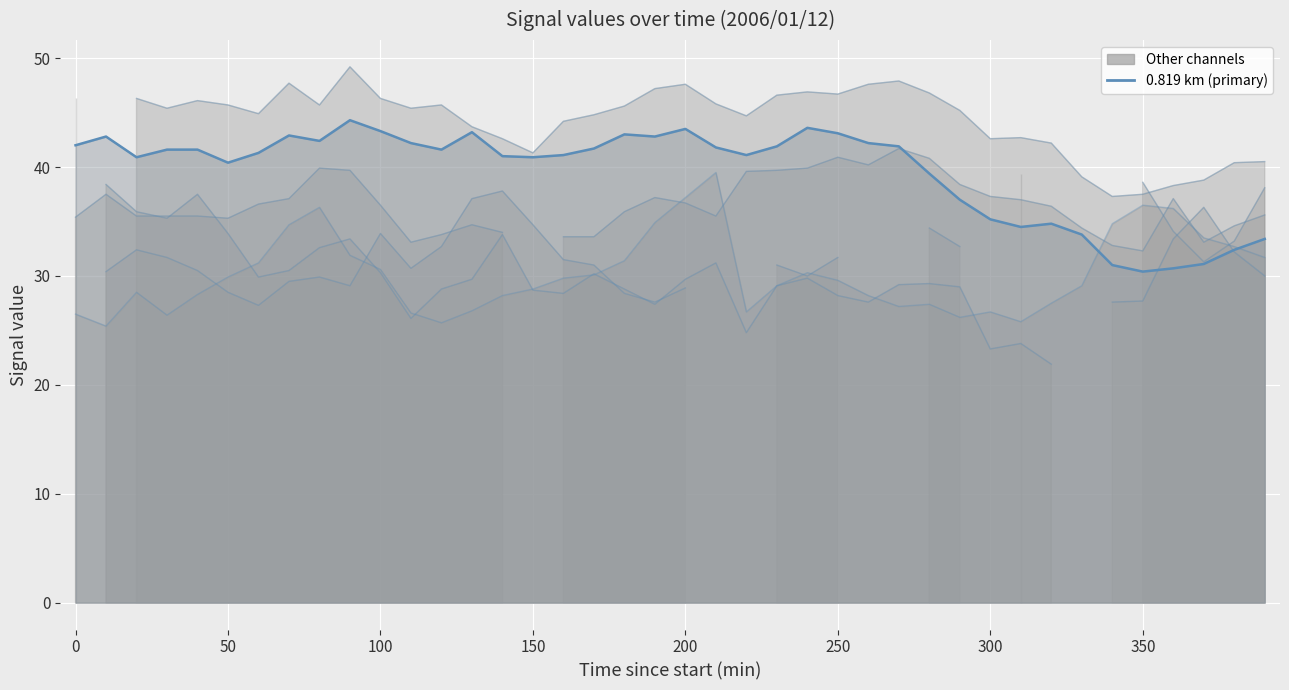

What is the total value across all series at 100?

220.9